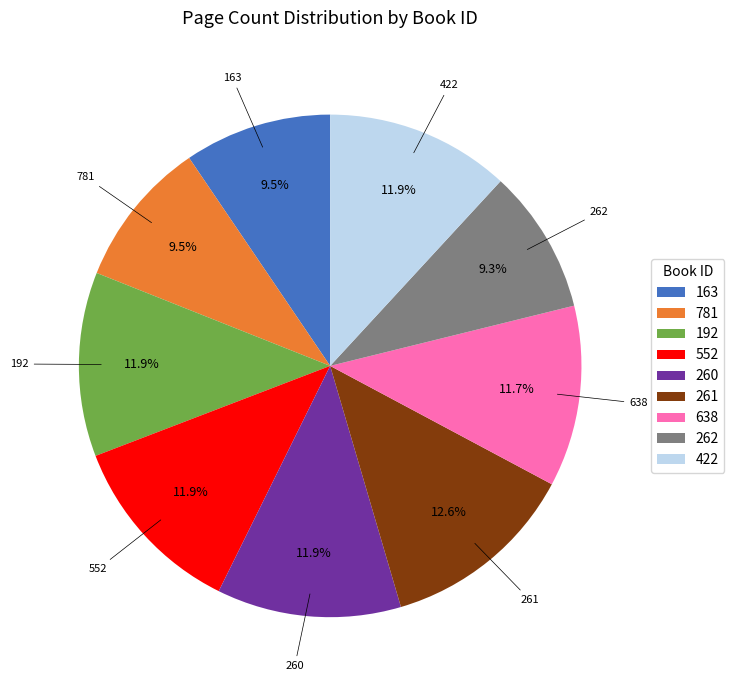

Is the sum of 552 and 262 greater than half?

No